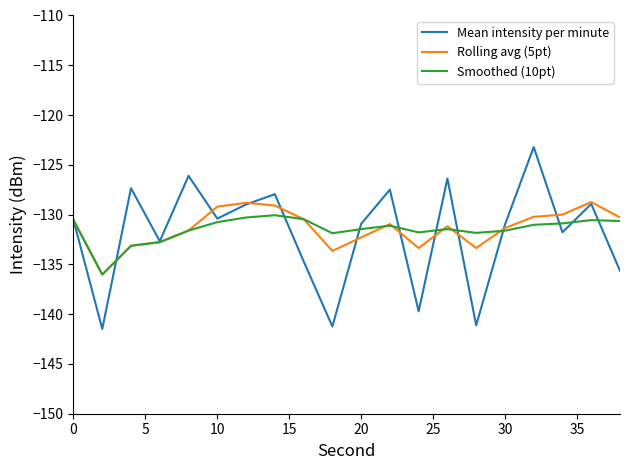

What is the sum of all Mean intensity per minute values?

-2637.6